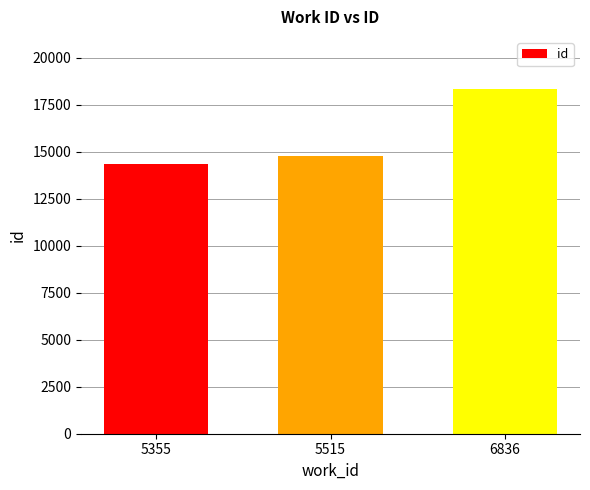

Rank the categories by value from highest to lowest.

6836, 5515, 5355